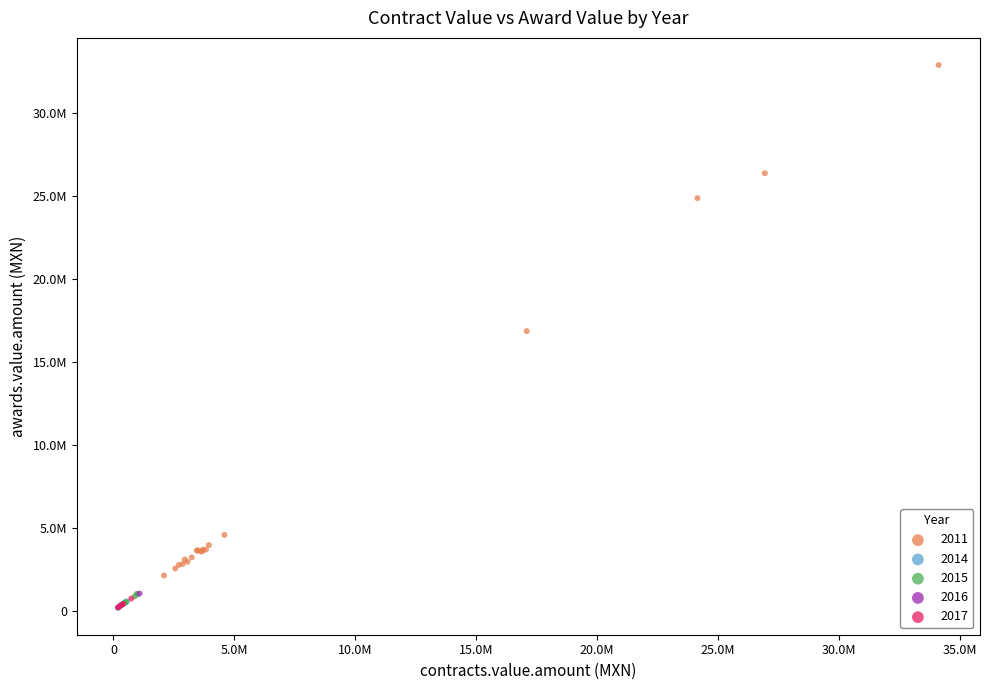

What are all the series names shown in the legend?

2011, 2014, 2015, 2016, 2017